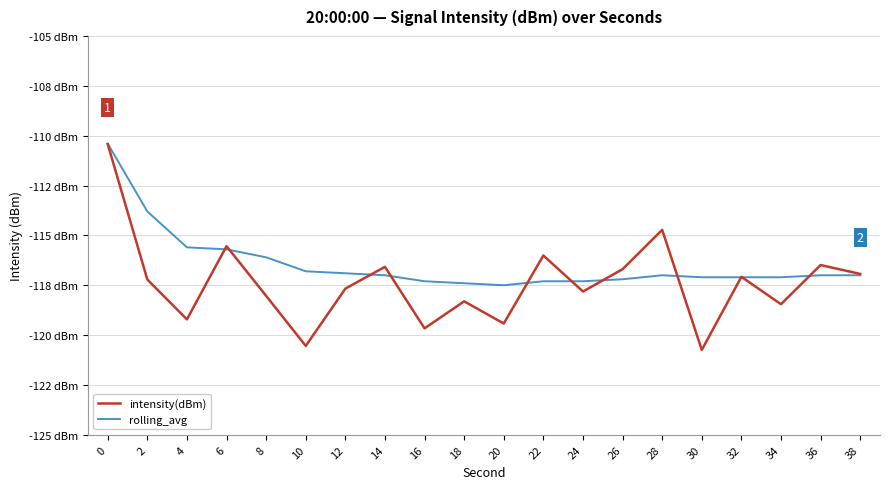

Is it true that rolling_avg equals -67.7 at 36?

False